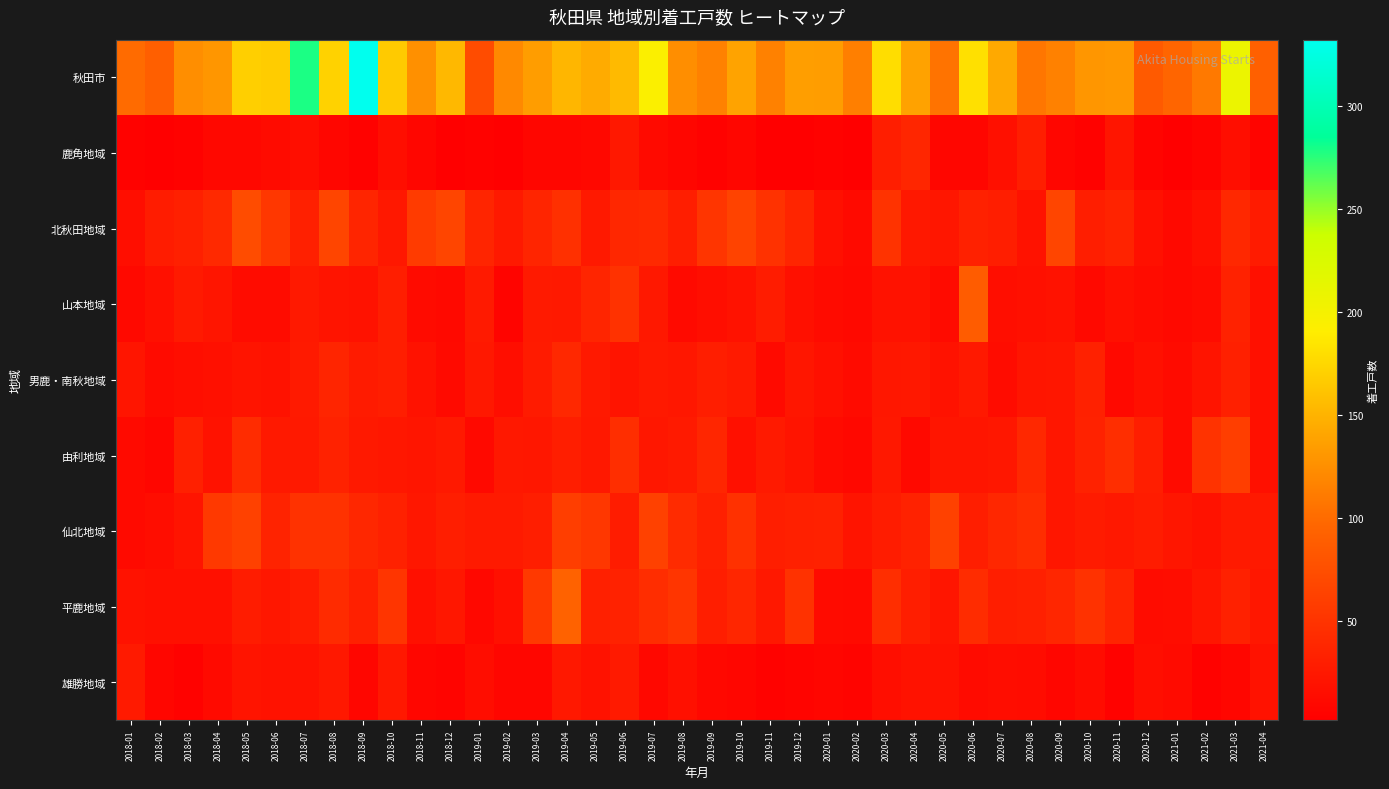

Reading left to right, what are all the values shown in this chart?

秋田市: 2018-01=100	2018-02=90	2018-03=125	2018-04=130	2018-05=169	2018-06=167	2018-07=278	2018-08=171	2018-09=332	2018-10=166	2018-11=126	2018-12=154	2019-01=73	2019-02=121	2019-03=135	2019-04=152	2019-05=145	2019-06=155	2019-07=194	2019-08=125	2019-09=115	2019-10=139	2019-11=115	2019-12=136	2020-01=135	2020-02=114	2020-03=179	2020-04=138	2020-05=106	2020-06=181	2020-07=143	2020-08=108	2020-09=115	2020-10=130	2020-11=131	2020-12=86	2021-01=96	2021-02=110	2021-03=208	2021-04=91
鹿角地域: 2018-01=4	2018-02=2	2018-03=5	2018-04=10	2018-05=10	2018-06=13	2018-07=16	2018-08=8	2018-09=5	2018-10=16	2018-11=8	2018-12=3	2019-01=4	2019-02=3	2019-03=9	2019-04=9	2019-05=10	2019-06=25	2019-07=12	2019-08=9	2019-09=4	2019-10=8	2019-11=2	2019-12=3	2020-01=5	2020-02=2	2020-03=31	2020-04=38	2020-05=9	2020-06=9	2020-07=18	2020-08=31	2020-09=8	2020-10=4	2020-11=22	2020-12=7	2021-01=2	2021-02=7	2021-03=16	2021-04=7
北秋田地域: 2018-01=16	2018-02=29	2018-03=32	2018-04=41	2018-05=73	2018-06=53	2018-07=32	2018-08=67	2018-09=37	2018-10=25	2018-11=57	2018-12=66	2019-01=37	2019-02=26	2019-03=37	2019-04=47	2019-05=26	2019-06=39	2019-07=41	2019-08=30	2019-09=51	2019-10=64	2019-11=49	2019-12=37	2020-01=18	2020-02=12	2020-03=50	2020-04=25	2020-05=23	2020-06=33	2020-07=31	2020-08=20	2020-09=66	2020-10=31	2020-11=35	2020-12=18	2021-01=11	2021-02=17	2021-03=40	2021-04=28
山本地域: 2018-01=11	2018-02=18	2018-03=27	2018-04=22	2018-05=14	2018-06=14	2018-07=26	2018-08=21	2018-09=19	2018-10=30	2018-11=13	2018-12=11	2019-01=27	2019-02=7	2019-03=27	2019-04=26	2019-05=37	2019-06=49	2019-07=25	2019-08=12	2019-09=16	2019-10=20	2019-11=29	2019-12=17	2020-01=13	2020-02=11	2020-03=19	2020-04=20	2020-05=13	2020-06=88	2020-07=16	2020-08=18	2020-09=19	2020-10=11	2020-11=17	2020-12=14	2021-01=11	2021-02=14	2021-03=34	2021-04=17
男鹿・南秋地域: 2018-01=22	2018-02=13	2018-03=16	2018-04=17	2018-05=21	2018-06=20	2018-07=27	2018-08=37	2018-09=28	2018-10=31	2018-11=20	2018-12=12	2019-01=25	2019-02=16	2019-03=28	2019-04=40	2019-05=26	2019-06=21	2019-07=26	2019-08=24	2019-09=31	2019-10=27	2019-11=12	2019-12=23	2020-01=18	2020-02=13	2020-03=24	2020-04=25	2020-05=20	2020-06=26	2020-07=14	2020-08=22	2020-09=23	2020-10=33	2020-11=11	2020-12=18	2021-01=13	2021-02=21	2021-03=32	2021-04=17
由利地域: 2018-01=12	2018-02=8	2018-03=32	2018-04=19	2018-05=43	2018-06=26	2018-07=26	2018-08=34	2018-09=26	2018-10=24	2018-11=22	2018-12=26	2019-01=11	2019-02=25	2019-03=24	2019-04=31	2019-05=25	2019-06=45	2019-07=24	2019-08=27	2019-09=38	2019-10=18	2019-11=27	2019-12=21	2020-01=13	2020-02=10	2020-03=25	2020-04=11	2020-05=22	2020-06=22	2020-07=24	2020-08=40	2020-09=23	2020-10=34	2020-11=45	2020-12=31	2021-01=13	2021-02=50	2021-03=60	2021-04=17
仙北地域: 2018-01=12	2018-02=15	2018-03=21	2018-04=55	2018-05=63	2018-06=35	2018-07=49	2018-08=49	2018-09=39	2018-10=33	2018-11=24	2018-12=30	2019-01=27	2019-02=27	2019-03=30	2019-04=60	2019-05=53	2019-06=29	2019-07=63	2019-08=42	2019-09=32	2019-10=48	2019-11=31	2019-12=32	2020-01=33	2020-02=21	2020-03=29	2020-04=34	2020-05=63	2020-06=31	2020-07=39	2020-08=44	2020-09=23	2020-10=28	2020-11=25	2020-12=29	2021-01=23	2021-02=20	2021-03=27	2021-04=26
平鹿地域: 2018-01=19	2018-02=17	2018-03=18	2018-04=18	2018-05=29	2018-06=24	2018-07=29	2018-08=42	2018-09=32	2018-10=52	2018-11=18	2018-12=24	2019-01=10	2019-02=17	2019-03=55	2019-04=93	2019-05=32	2019-06=34	2019-07=44	2019-08=51	2019-09=30	2019-10=38	2019-11=25	2019-12=49	2020-01=13	2020-02=12	2020-03=45	2020-04=31	2020-05=22	2020-06=43	2020-07=31	2020-08=32	2020-09=38	2020-10=49	2020-11=36	2020-12=14	2021-01=15	2021-02=23	2021-03=33	2021-04=24
雄勝地域: 2018-01=27	2018-02=9	2018-03=4	2018-04=12	2018-05=21	2018-06=19	2018-07=19	2018-08=25	2018-09=9	2018-10=25	2018-11=9	2018-12=7	2019-01=15	2019-02=9	2019-03=9	2019-04=25	2019-05=19	2019-06=27	2019-07=10	2019-08=18	2019-09=10	2019-10=9	2019-11=5	2019-12=7	2020-01=8	2020-02=6	2020-03=16	2020-04=20	2020-05=19	2020-06=13	2020-07=15	2020-08=14	2020-09=9	2020-10=14	2020-11=5	2020-12=16	2021-01=13	2021-02=5	2021-03=9	2021-04=20